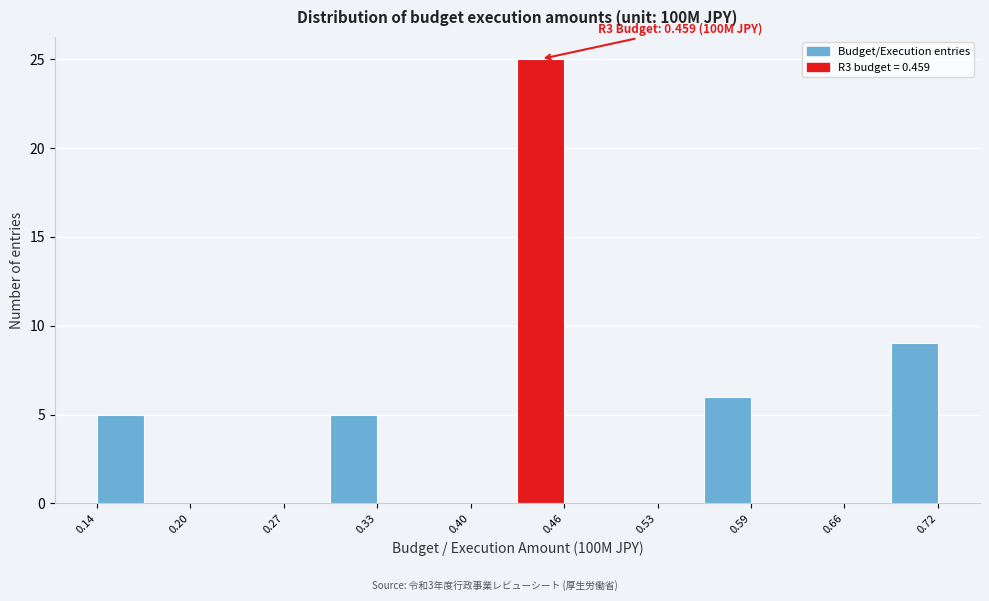

Read against the x-axis, roughly where is the centre of the tallest bar?

0.44